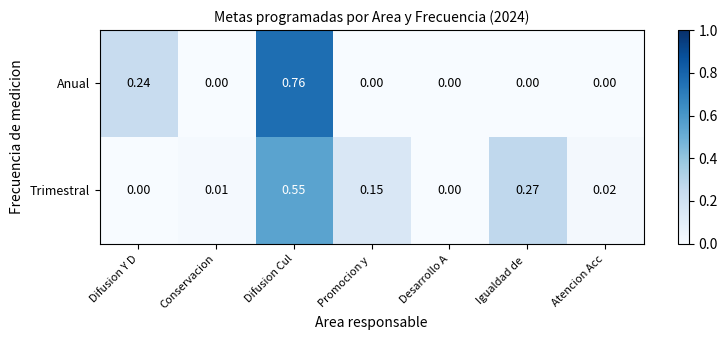

Which series has the largest range (max minus min)?

Anual